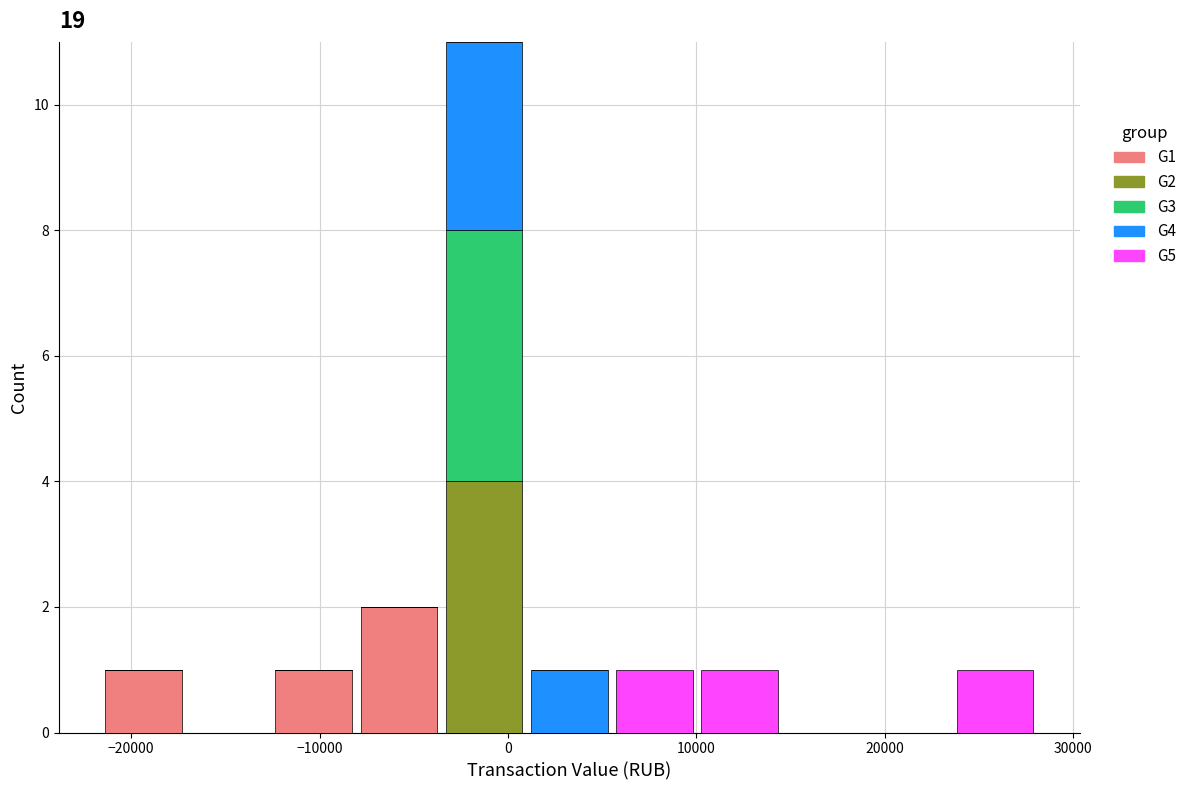

What is the total height of the stacked bar covering 1000 to 6000 on the x-axis? Neither the bar edges nor the heights are printed on the chart, so give them approximately, as read against the axes.

1